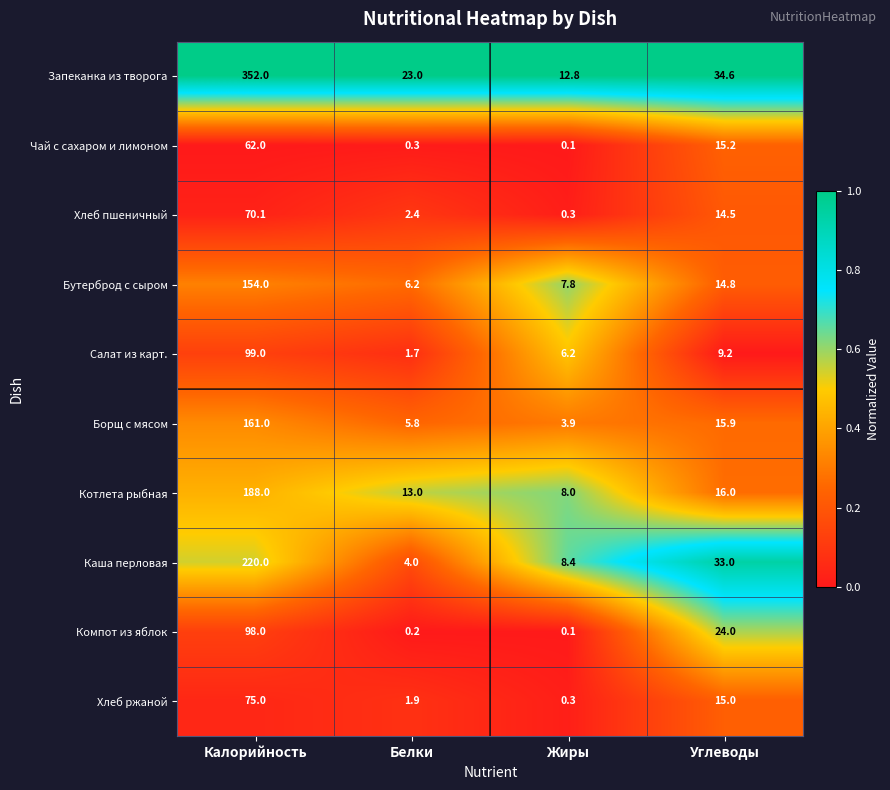

Count the number of data series in this chart.

10